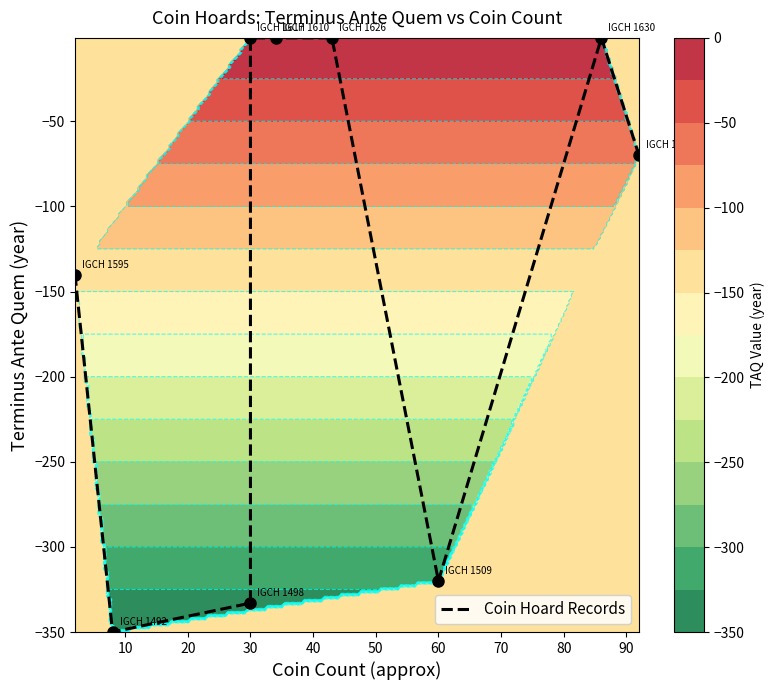

True or false: the data shows -173 at 60.

False